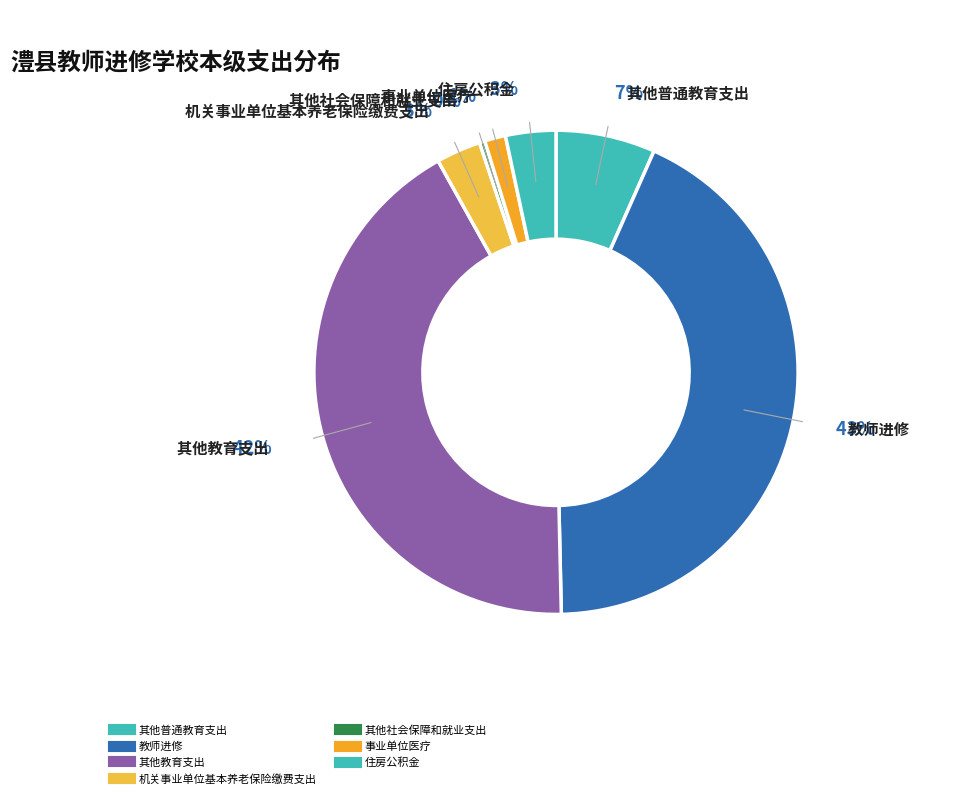

How many segments does this pie chart have?

7